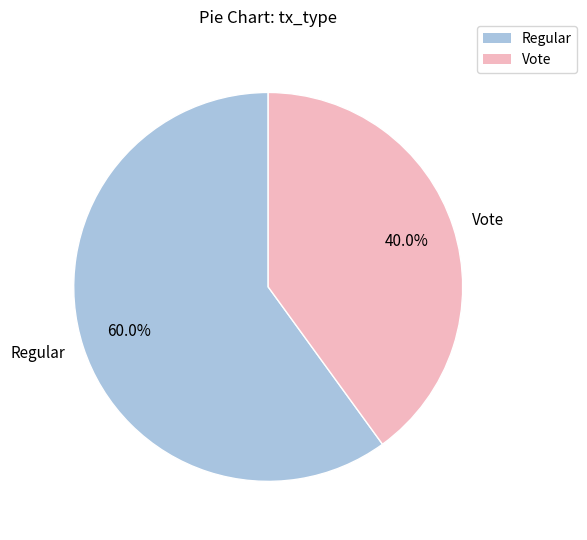

What is the largest slice in the pie chart?

Regular